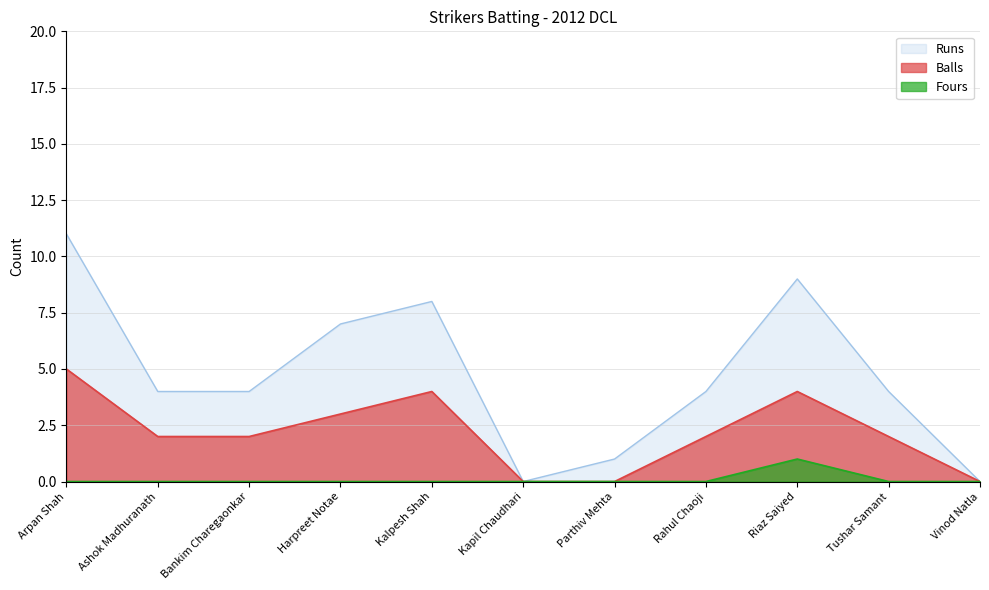

Reading left to right, list all the values displayed in this chart.

Runs: Arpan Shah=11	Ashok Madhuranath=4	Bankim Charegaonkar=4	Harpreet Notae=7	Kalpesh Shah=8	Kapil Chaudhari=0	Parthiv Mehta=1	Rahul Chaoji=4	Riaz Saiyed=9	Tushar Samant=4	Vinod Natla=0
Balls: Arpan Shah=5	Ashok Madhuranath=2	Bankim Charegaonkar=2	Harpreet Notae=3	Kalpesh Shah=4	Kapil Chaudhari=0	Parthiv Mehta=0	Rahul Chaoji=2	Riaz Saiyed=4	Tushar Samant=2	Vinod Natla=0
Fours: Arpan Shah=0	Ashok Madhuranath=0	Bankim Charegaonkar=0	Harpreet Notae=0	Kalpesh Shah=0	Kapil Chaudhari=0	Parthiv Mehta=0	Rahul Chaoji=0	Riaz Saiyed=1	Tushar Samant=0	Vinod Natla=0